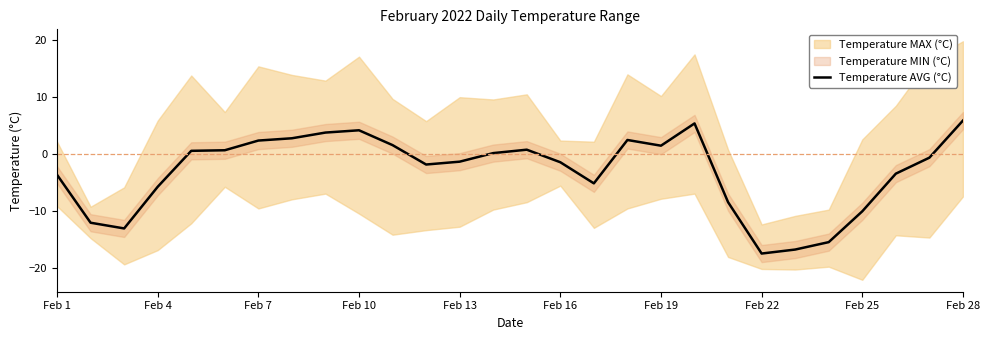

The value of Temperature AVG (°C) at Feb 16 is -1.5. True or false?

True